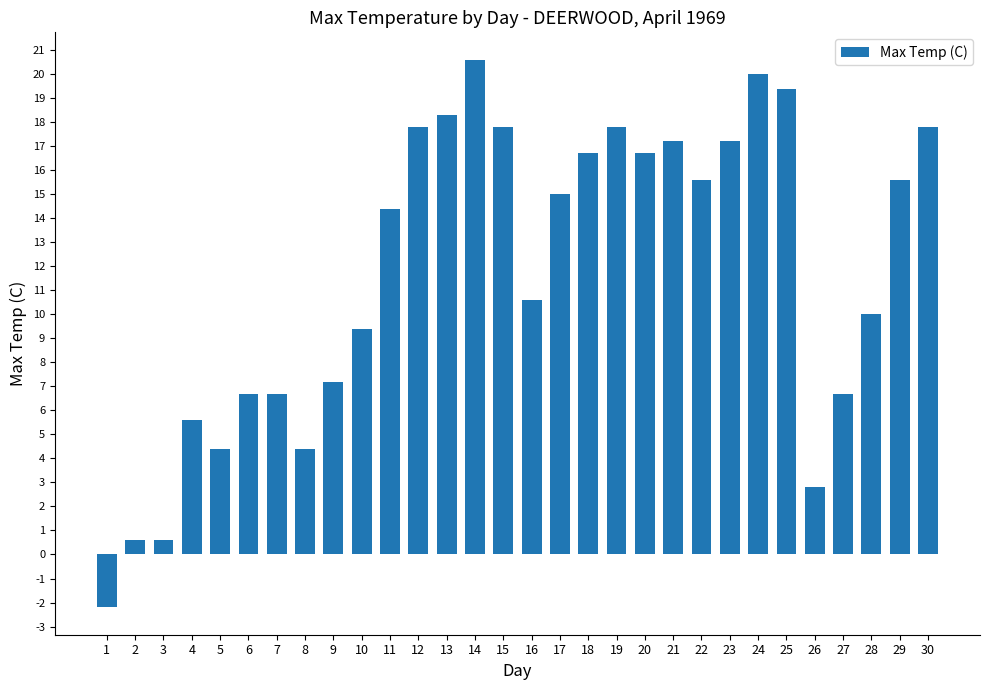

What is the smallest value displayed?

-2.2